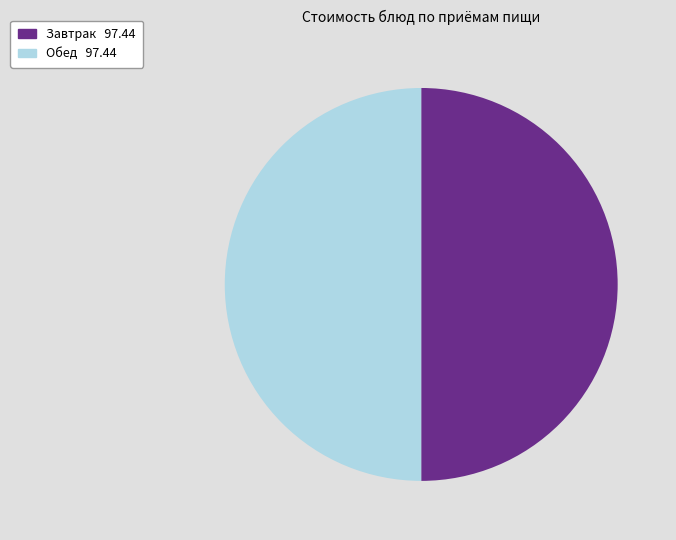

How many slices are in this pie chart?

2